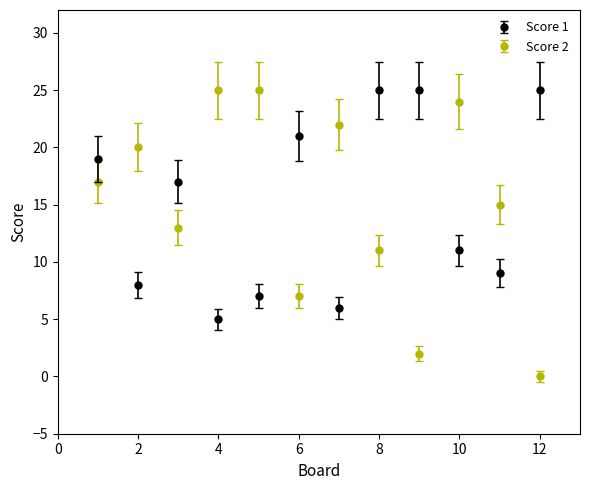

What are all the series names shown in the legend?

Score 1, Score 2